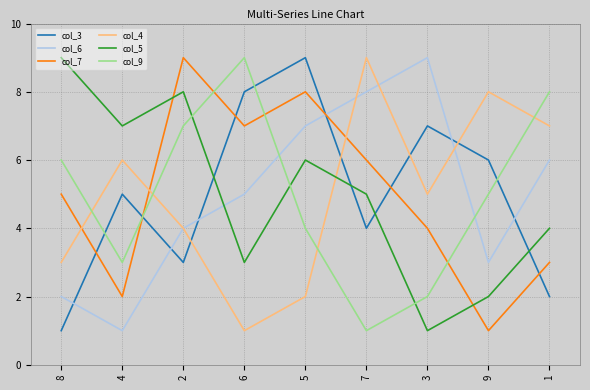

What is the sum of all col_3 values?

45